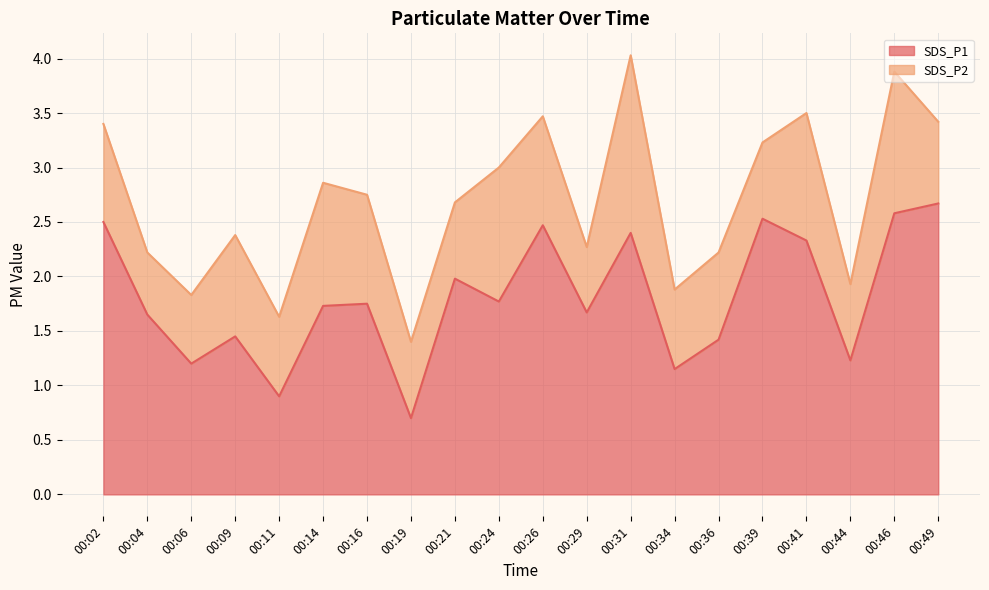

Rank the categories by value from highest to lowest.

00:49, 00:46, 00:39, 00:02, 00:26, 00:31, 00:41, 00:21, 00:24, 00:16, 00:14, 00:29, 00:04, 00:09, 00:36, 00:44, 00:06, 00:34, 00:11, 00:19